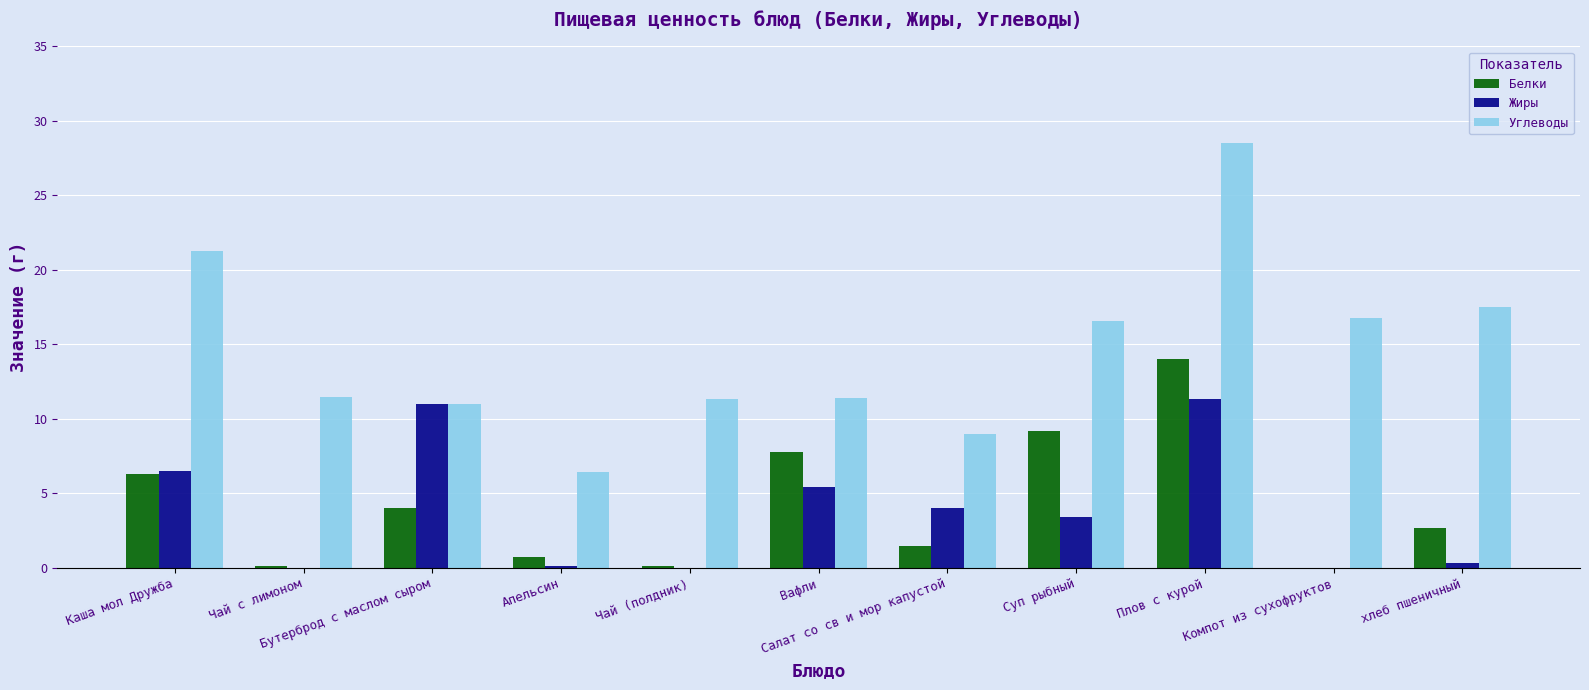

What is the average value of the Жиры series?

3.8